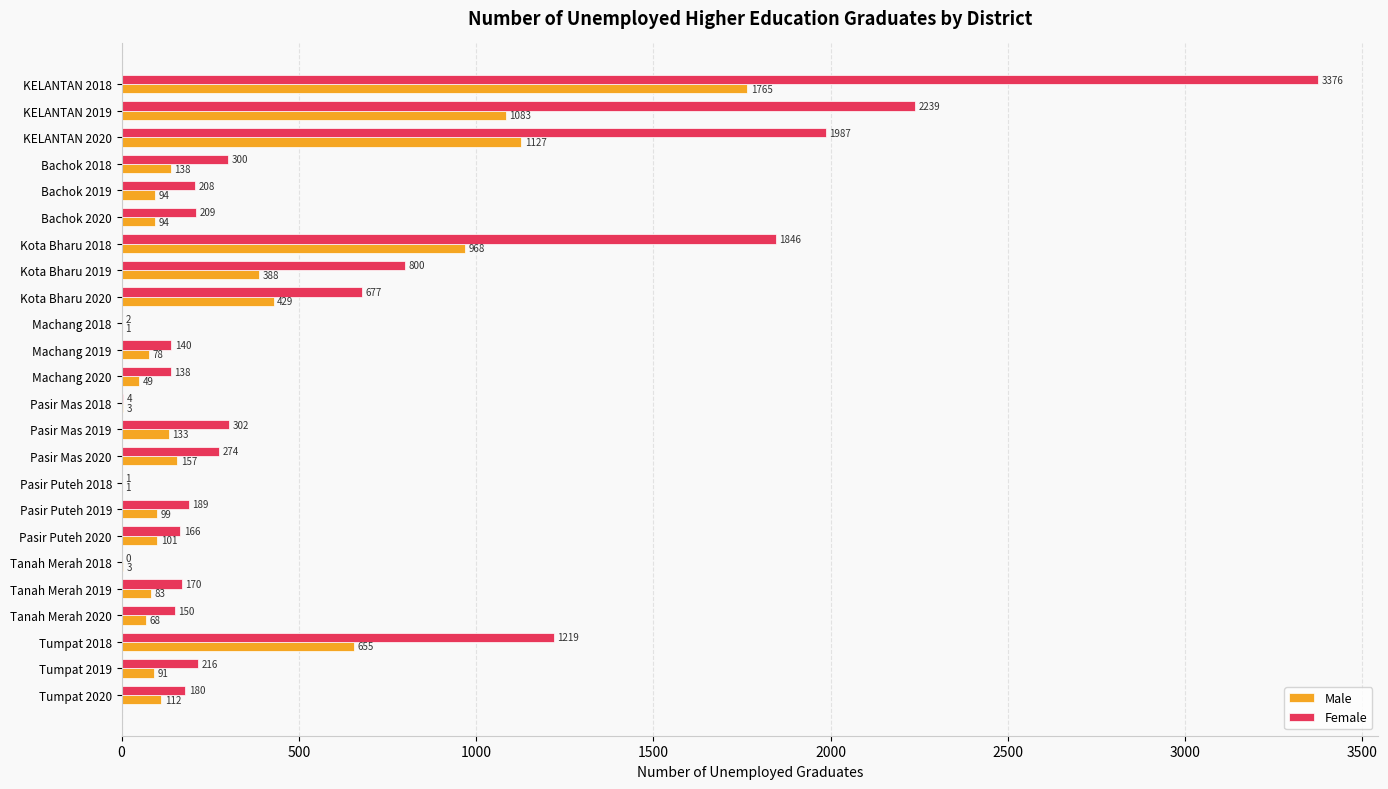

What is the average value of the Male series?

322